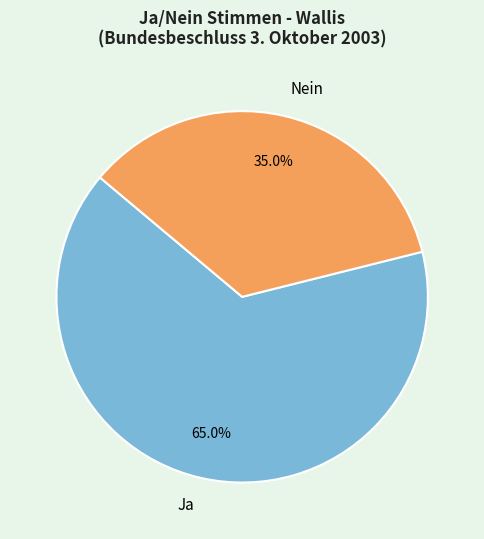

Between Nein and Ja, which is larger?

Ja